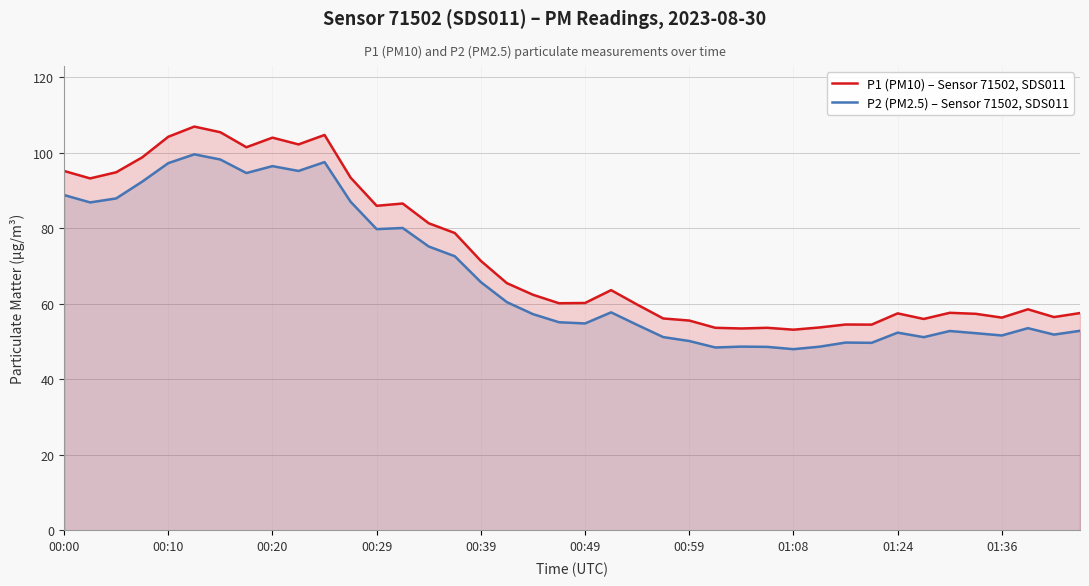

True or false: P2 (PM2.5) – Sensor 71502, SDS011 and P1 (PM10) – Sensor 71502, SDS011 intersect in this chart.

False